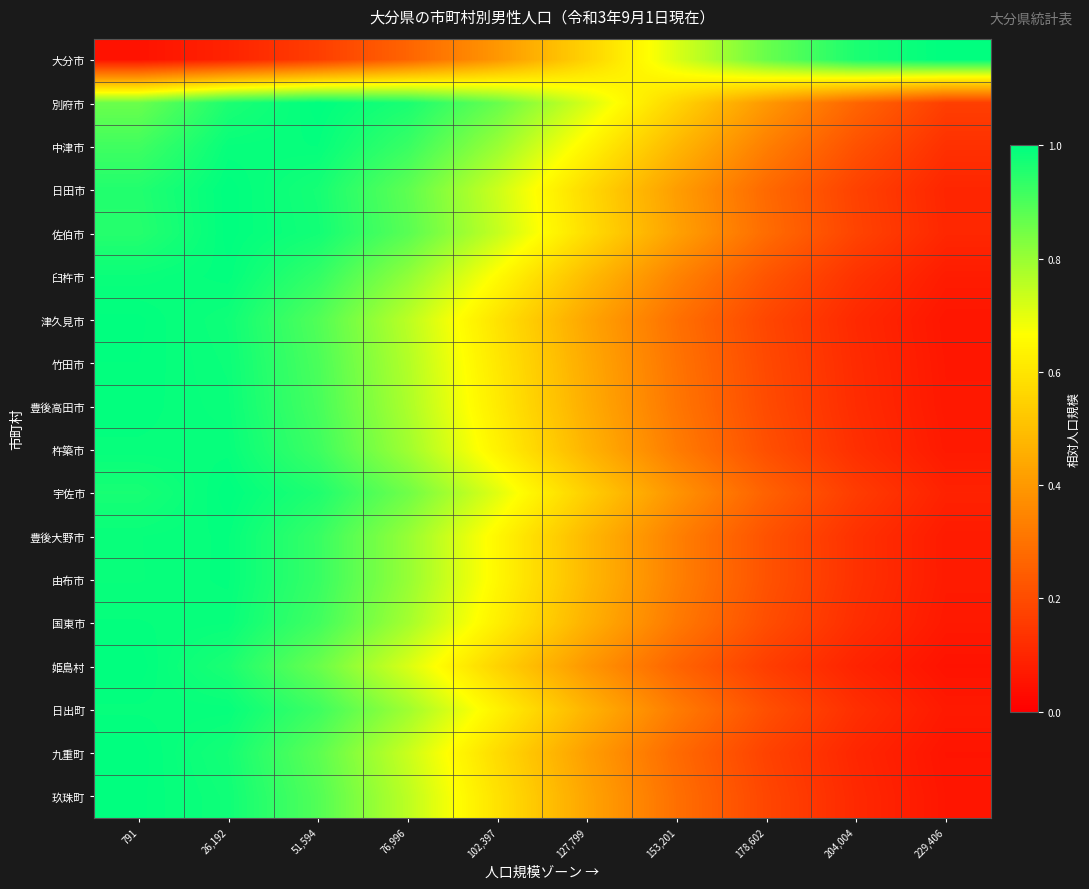

How many distinct data groups are displayed?

18